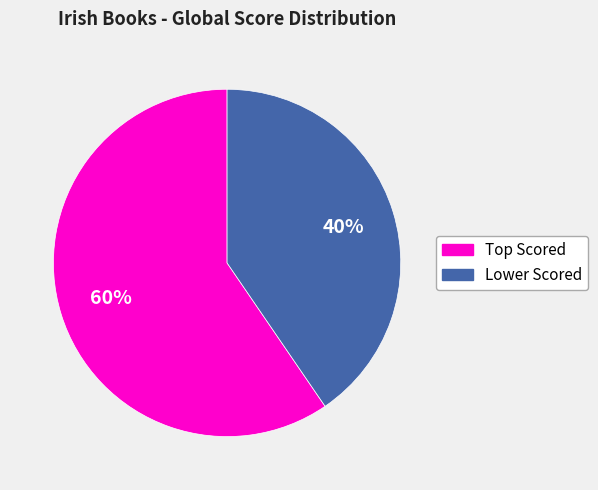

True or false: Lower Scored accounts for 30% of the total.

False